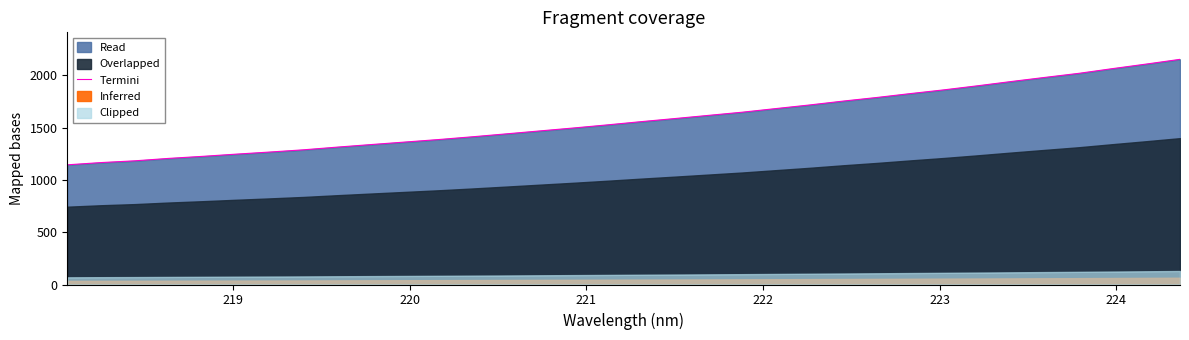

What is the highest value of the Termini series?

2153.5